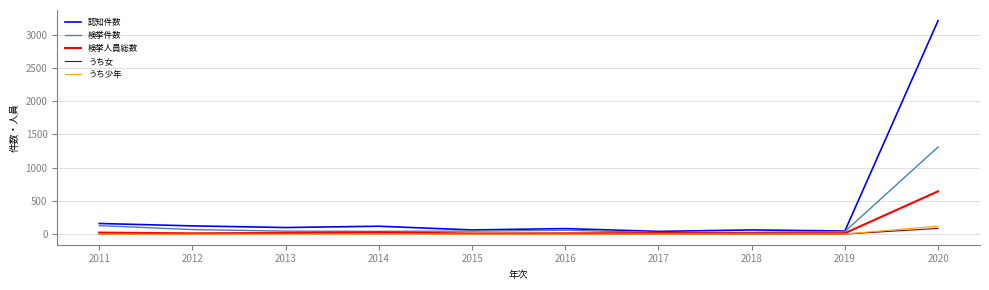

Rank the series by their maximum value, from lowest to highest.

うち女, うち少年, 検挙人員総数, 検挙件数, 認知件数